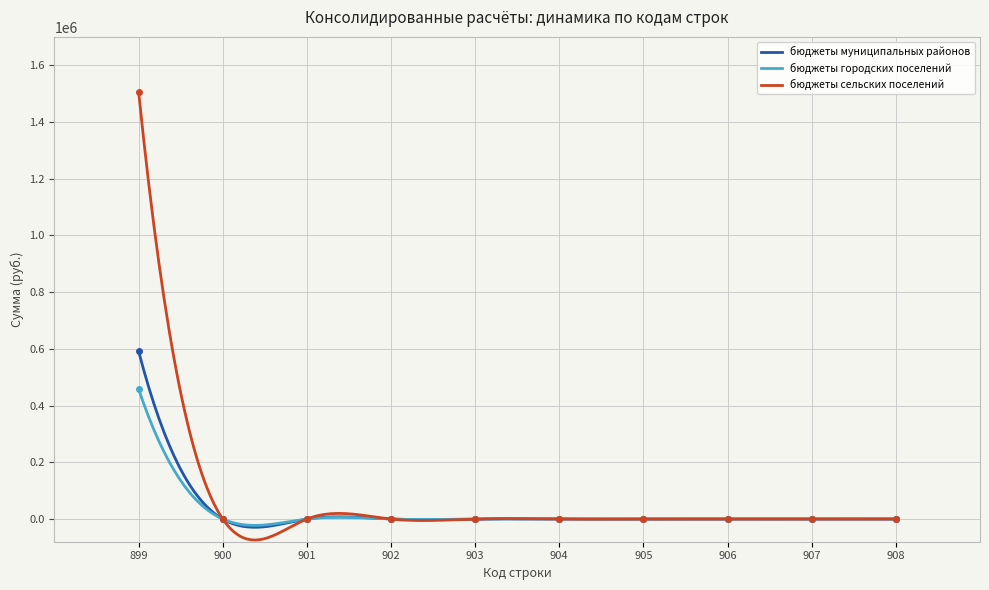

Which series has the largest range (max minus min)?

бюджеты сельских поселений